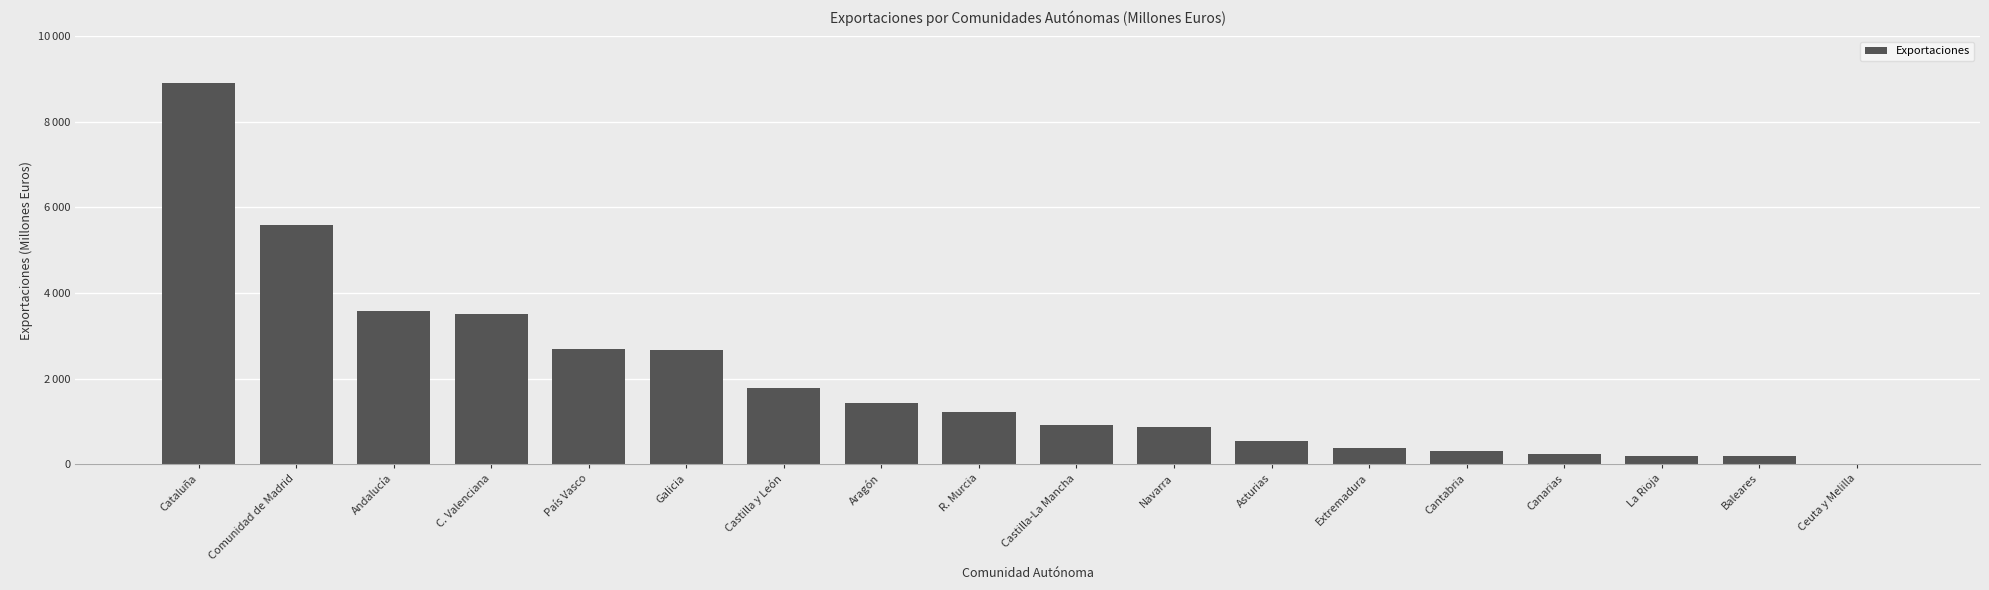

Reading left to right, list all the values displayed in this chart.

Cataluña=8917.0	Comunidad de Madrid=5597.3	Andalucía=3567.9	C. Valenciana=3497.0	País Vasco=2686.6	Galicia=2666.6	Castilla y León=1772.6	Aragón=1429.2	R. Murcia=1224.2	Castilla-La Mancha=918.1	Navarra=873.5	Asturias=534.5	Extremadura=384.3	Cantabria=311.3	Canarias=235.7	La Rioja=190.6	Baleares=188.3	Ceuta y Melilla=4.8